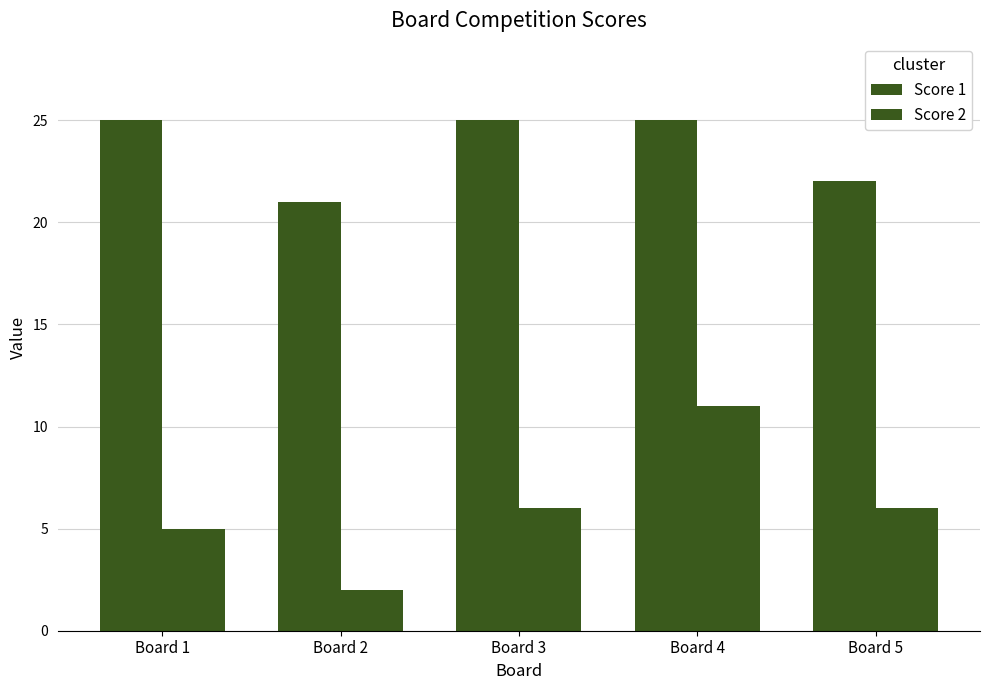

How many Score 1 values are between 22 and 25?

4